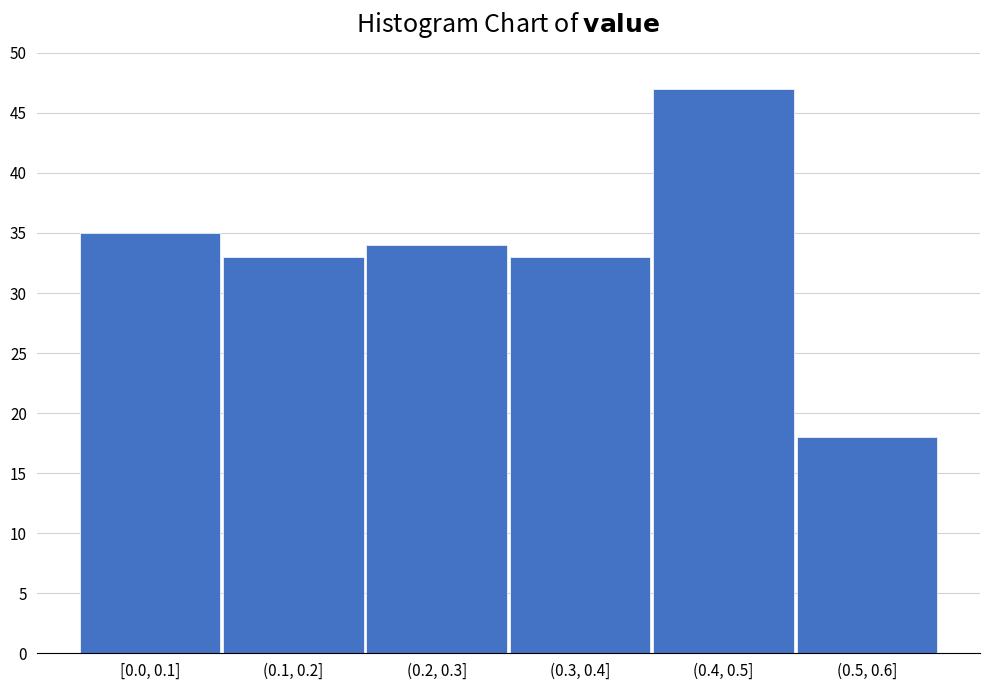

Reading left to right, list all the values displayed in this chart.

[0.0, 0.1]=35	(0.1, 0.2]=33	(0.2, 0.3]=34	(0.3, 0.4]=33	(0.4, 0.5]=47	(0.5, 0.6]=18